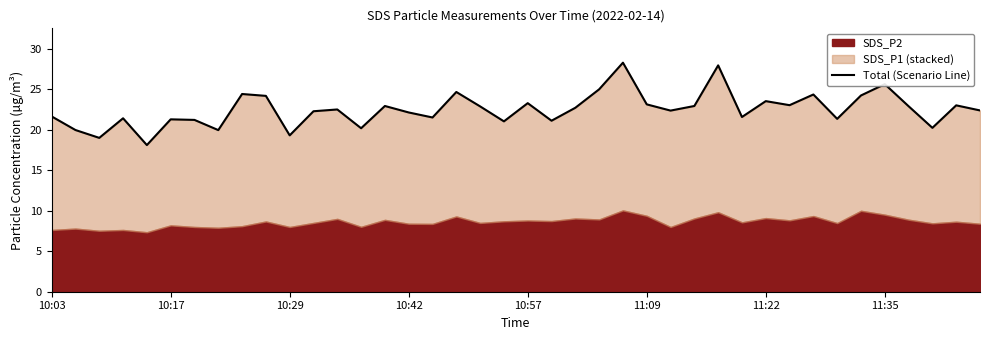

Which has a higher value, 11:35 or 10?

11:35